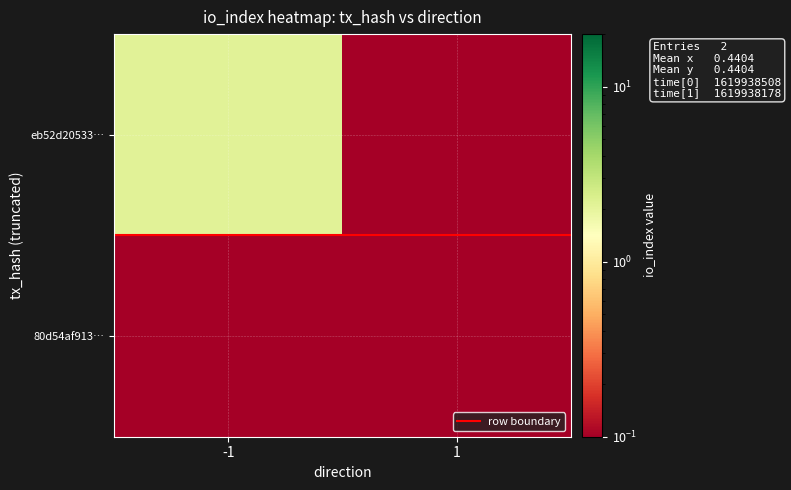

Which series changed the most between -1 and 1?

eb52d20533…